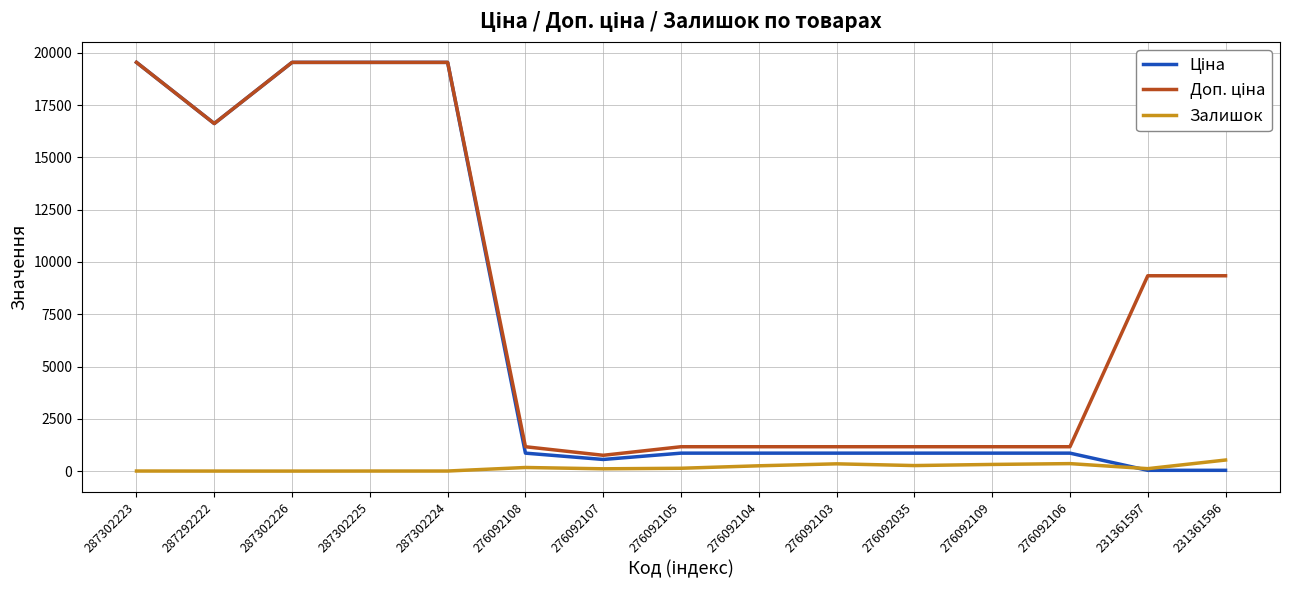

What is the maximum value shown in the chart?

19542.7